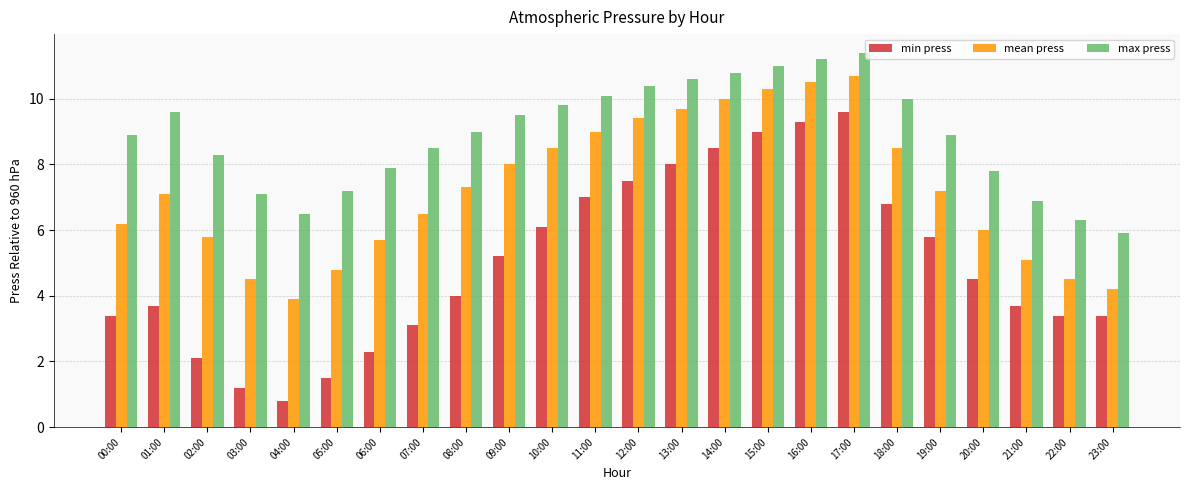

Count the number of categories in the chart.

24